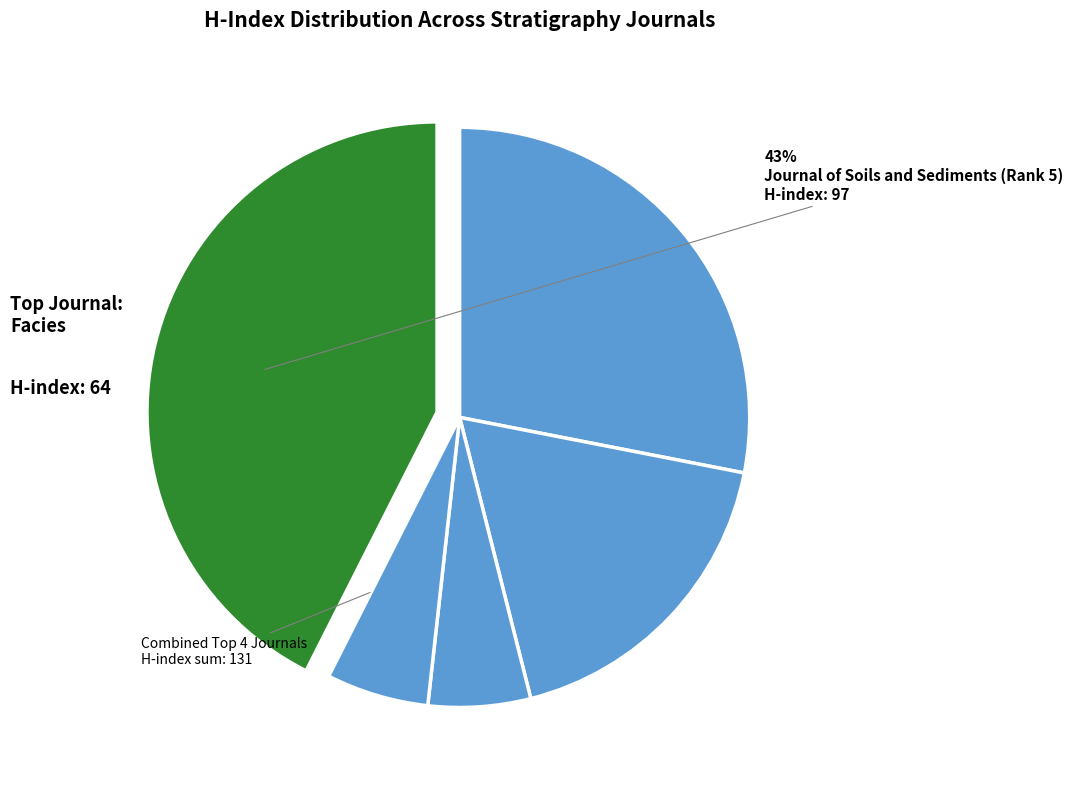

How many segments does this pie chart have?

5